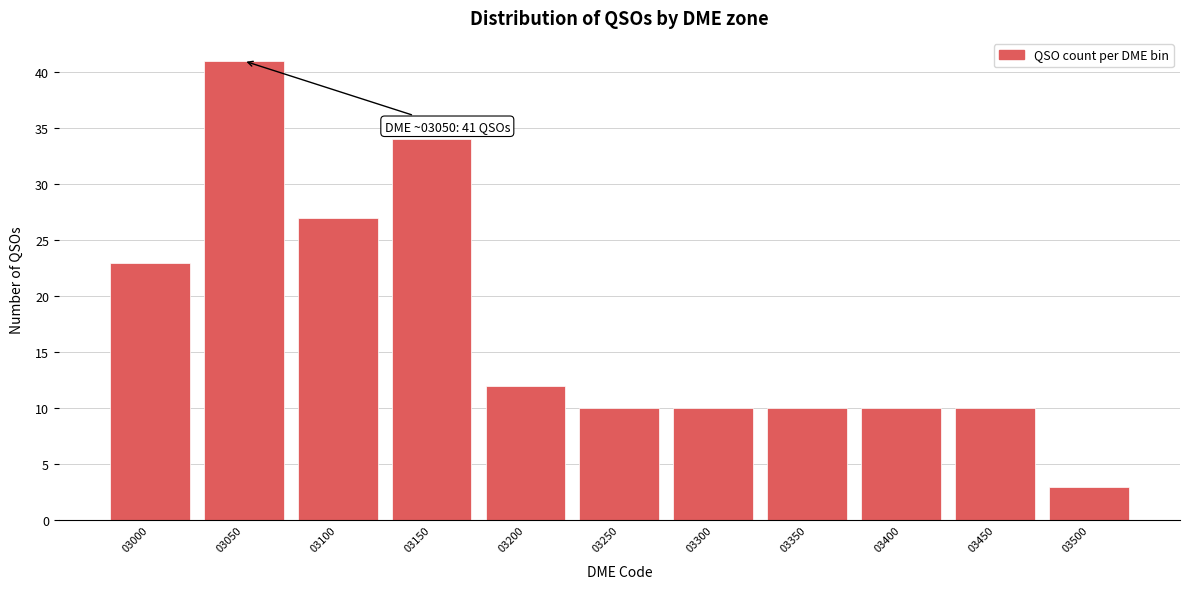

Reading left to right, list all the values displayed in this chart.

23	41	27	34	12	10	10	10	10	10	3